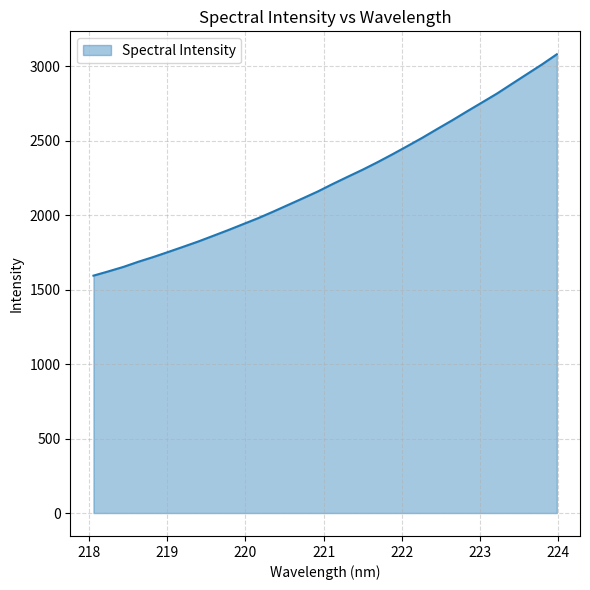

What is the sum of all values?

71625.6